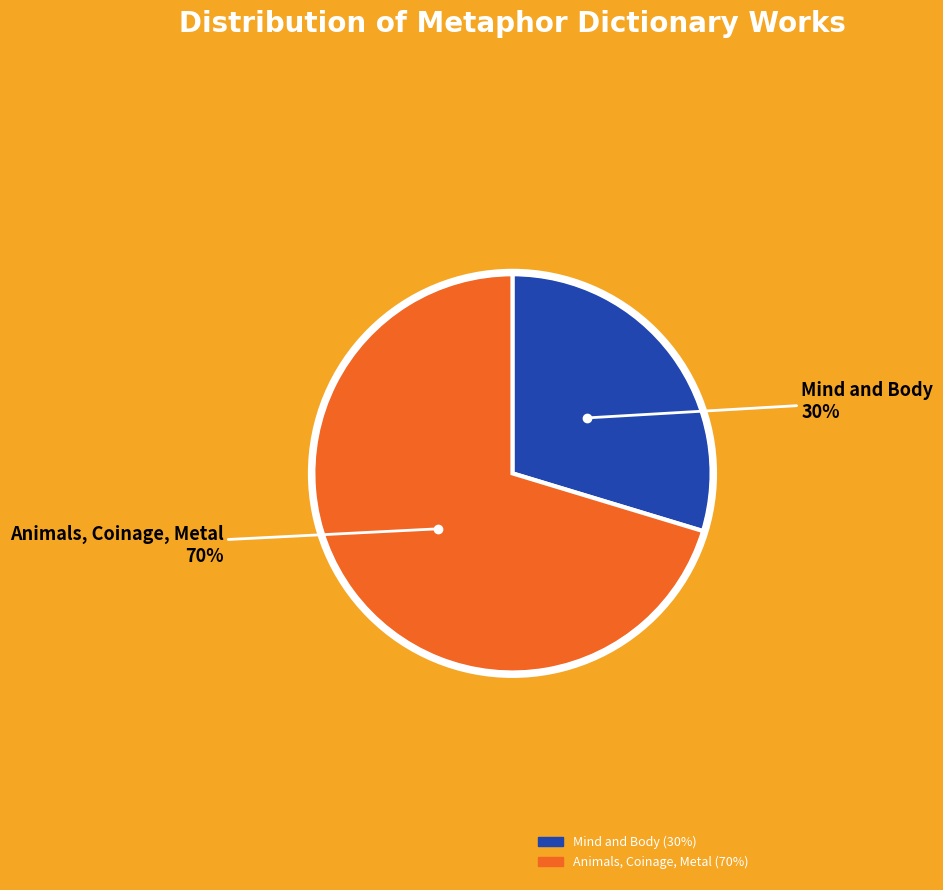

Approximately how many times larger is the value at Mind and Body compared to Animals, Coinage, Metal?

0.4